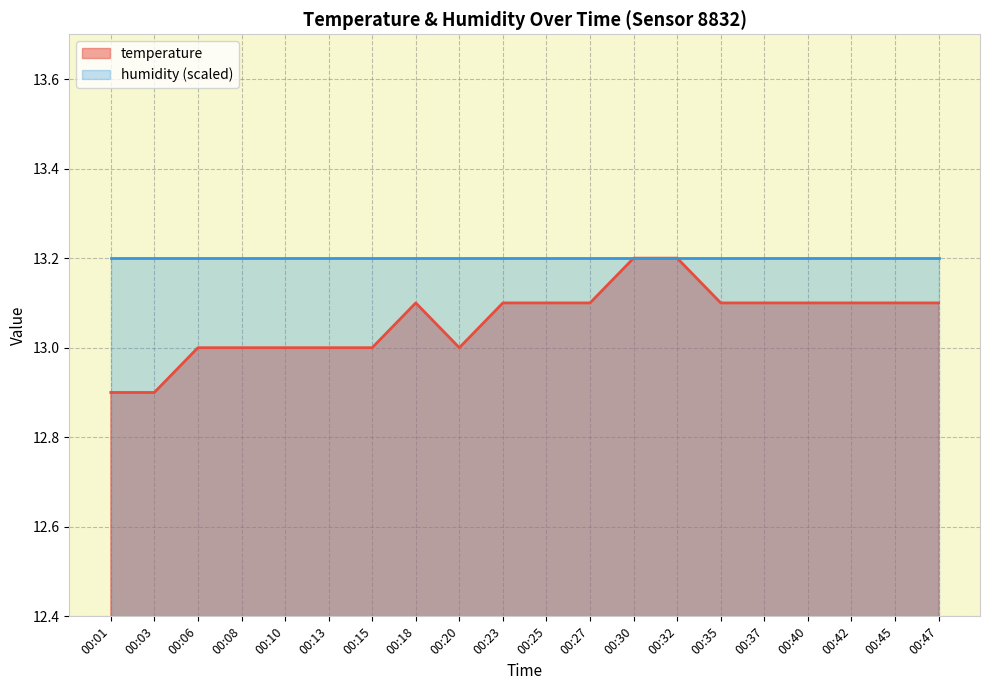

At which category does the data reach its first local valley?

00:20